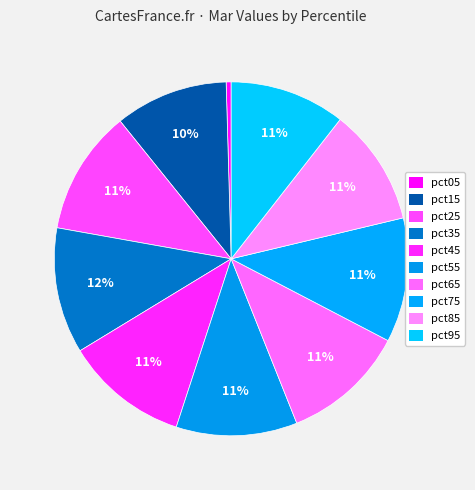

Count the number of slices in the pie.

10